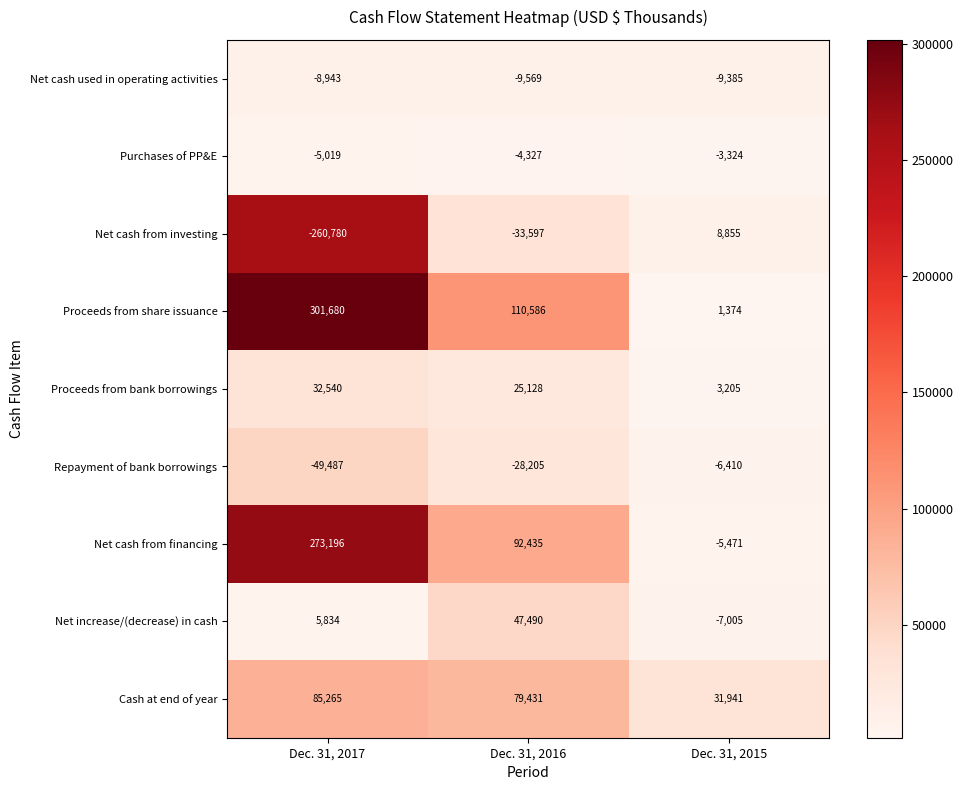

What is the total value across all series at Dec. 31, 2015?

13780